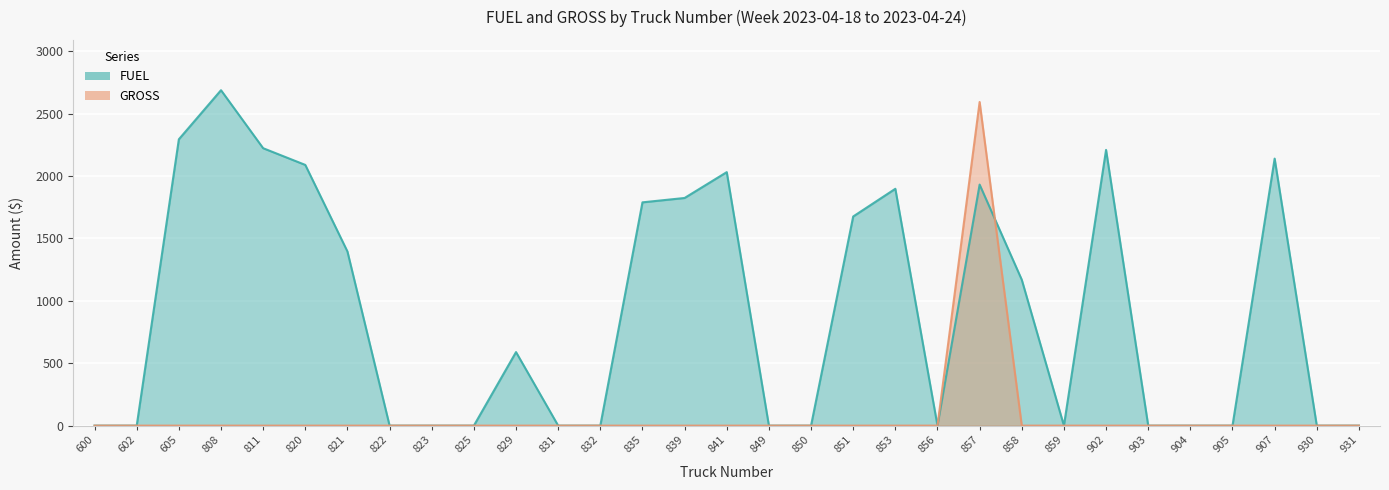

How many lines are shown in the chart?

2